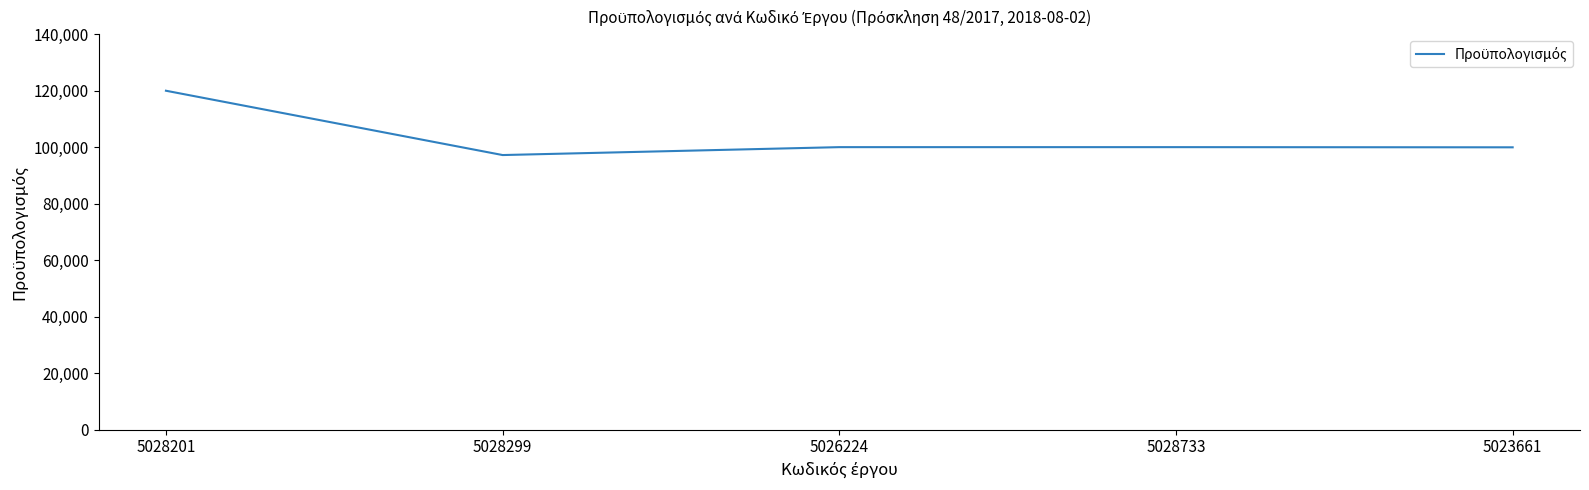

What is the change in value from 5028201 to 5023661?

-20031.6